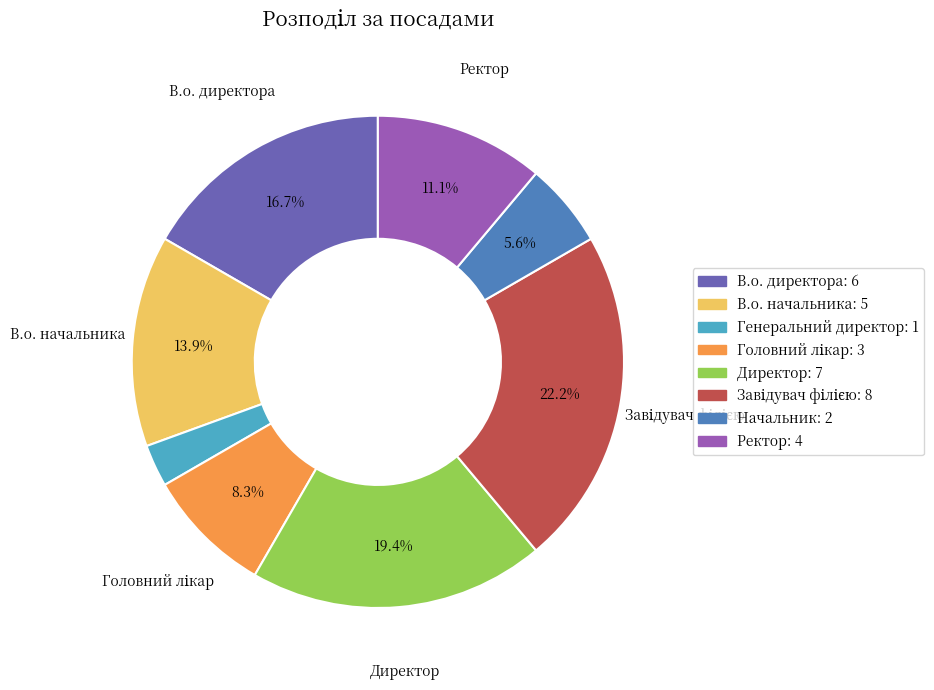

To the nearest percent, what is the difference between the largest and smallest slice percentages?

19%